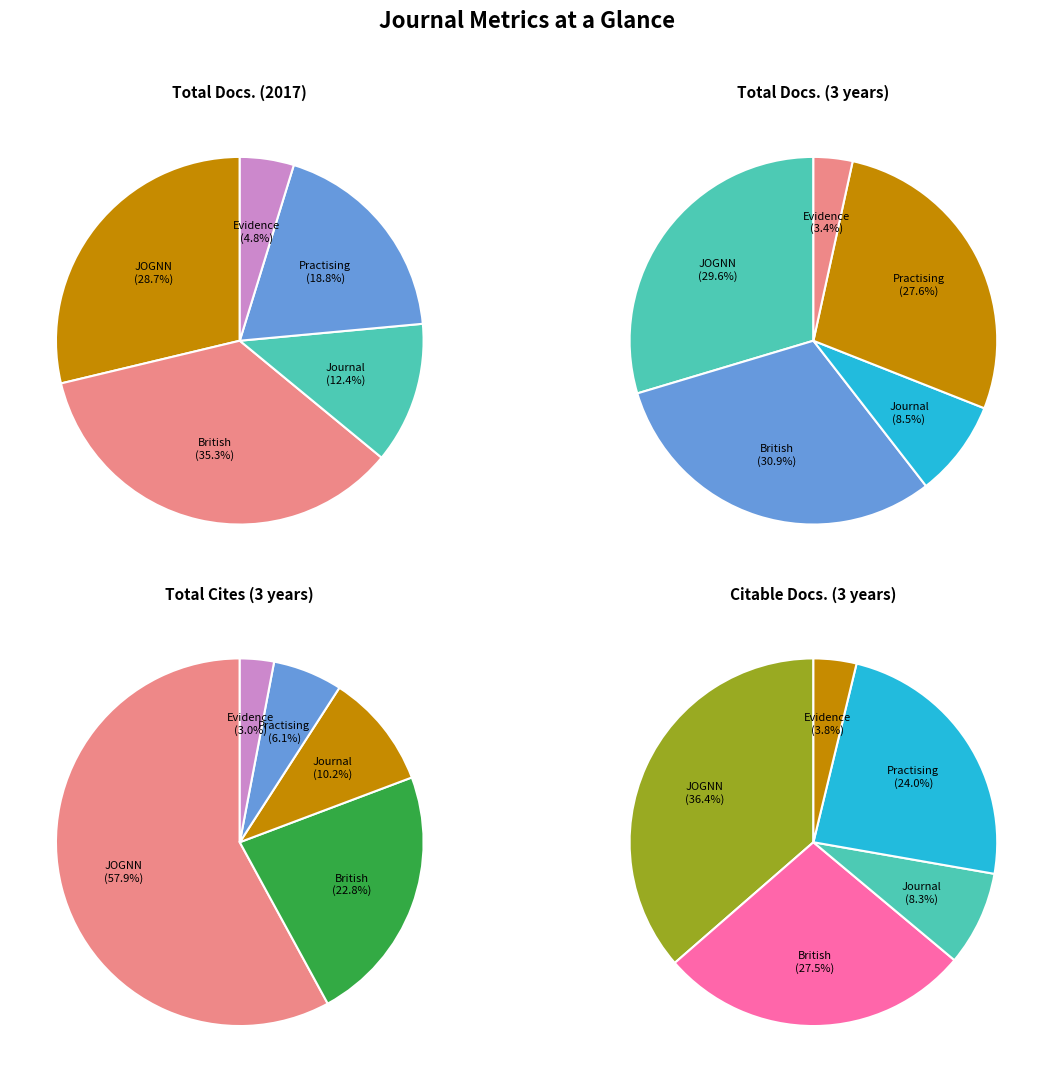

How many slices are in this pie chart?

5